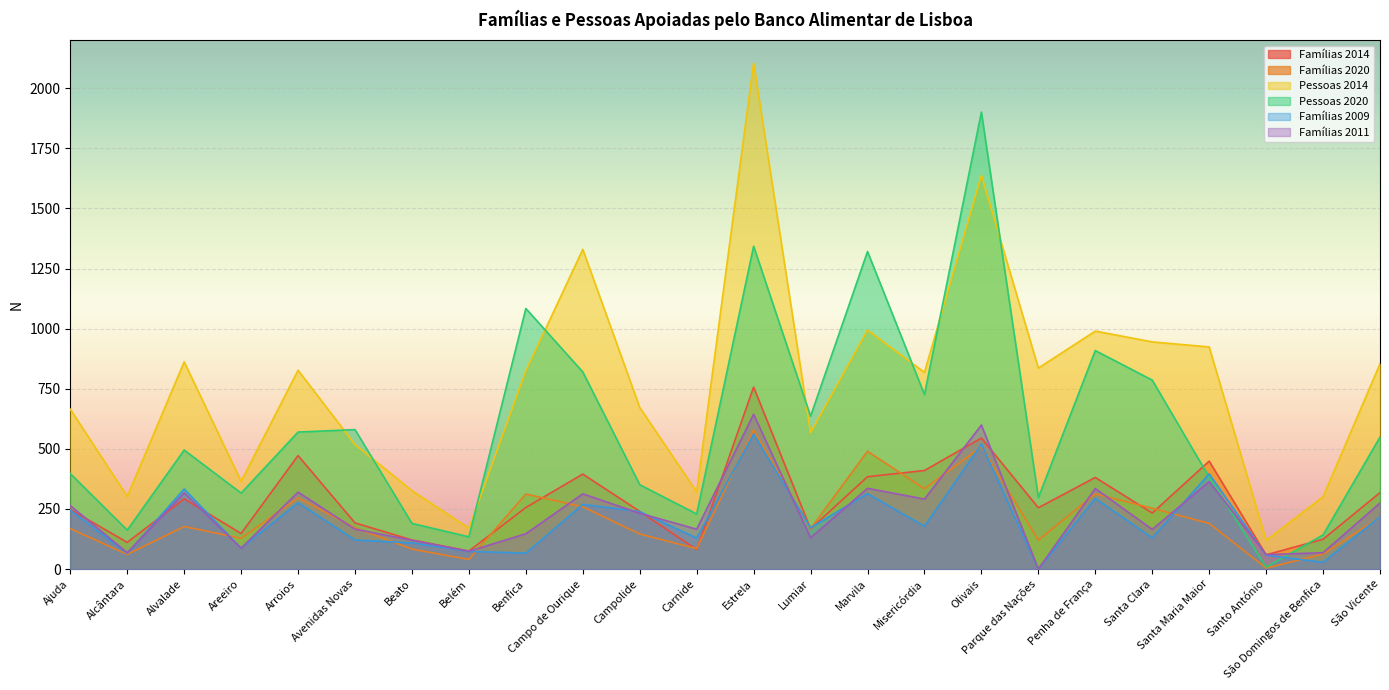

What is the label of the 4th point from the right?

Santa Maria Maior